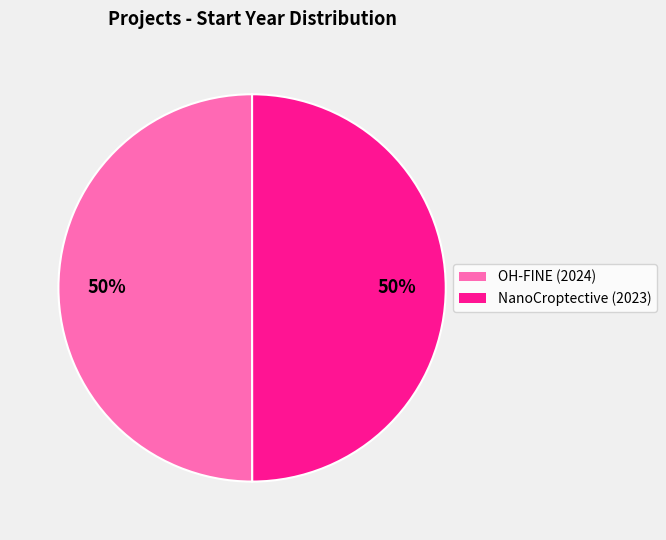

Approximately how many times larger is the value at NanoCroptective (2023) compared to OH-FINE (2024)?

1.0